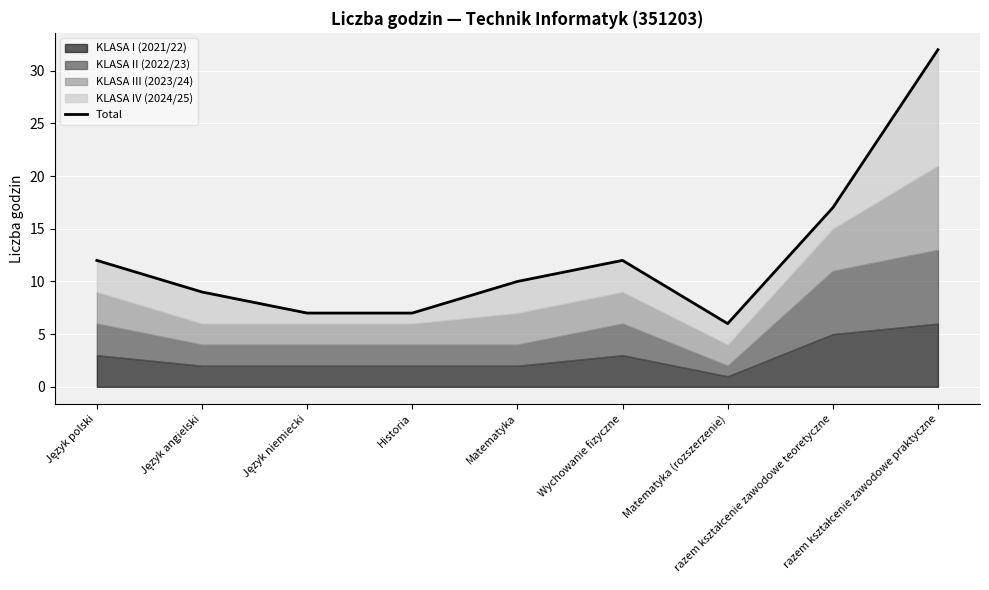

True or false: there are more than 0 points higher than both neighbors.

True